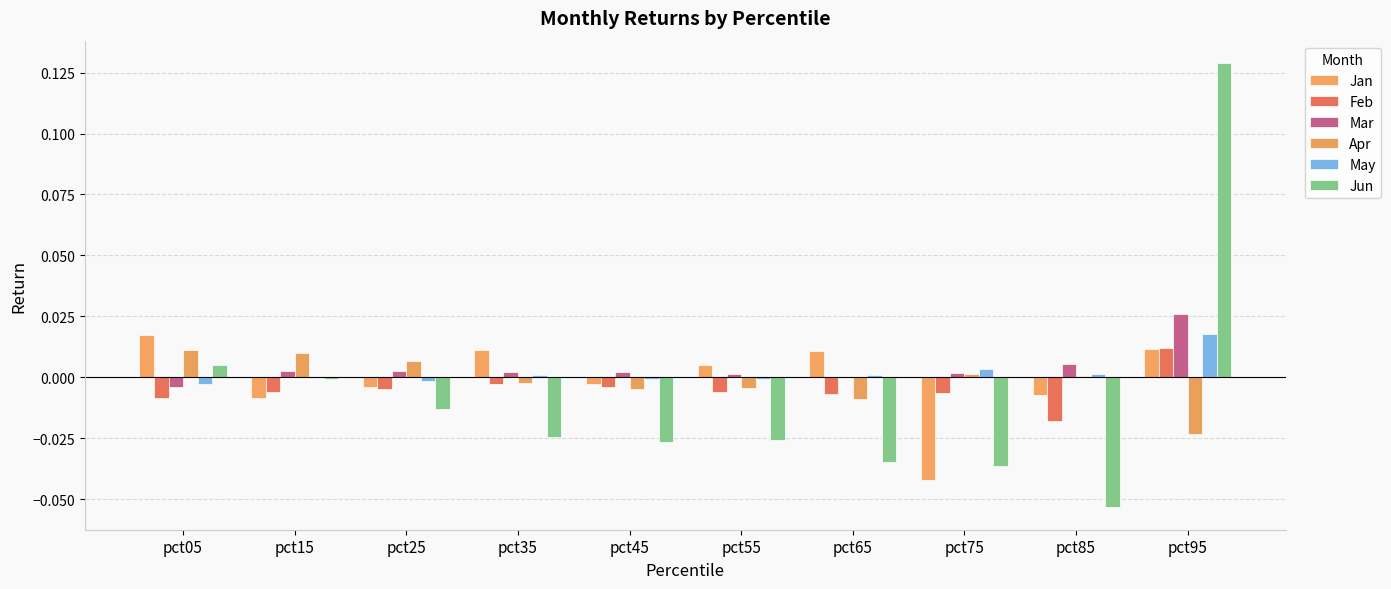

Between pct05 and pct55, which series saw the biggest shift?

Jun